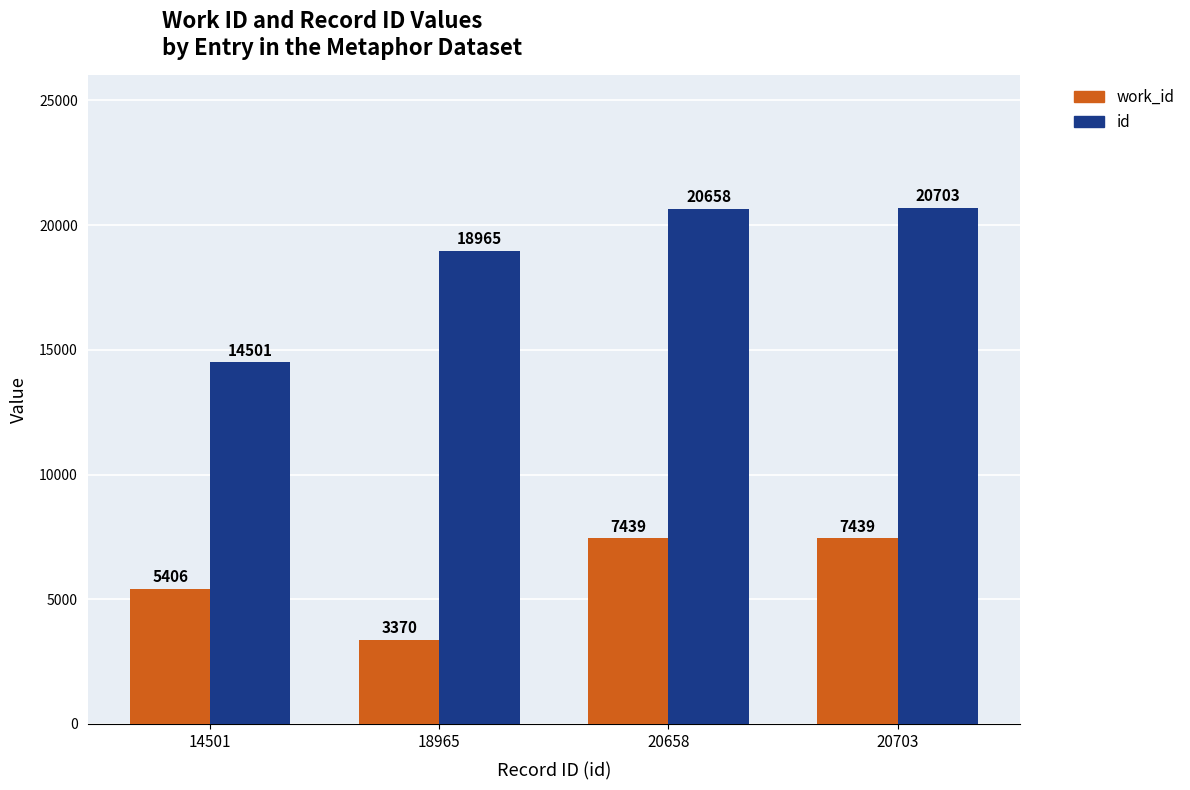

Rank the series at 20703 from highest to lowest value.

id, work_id